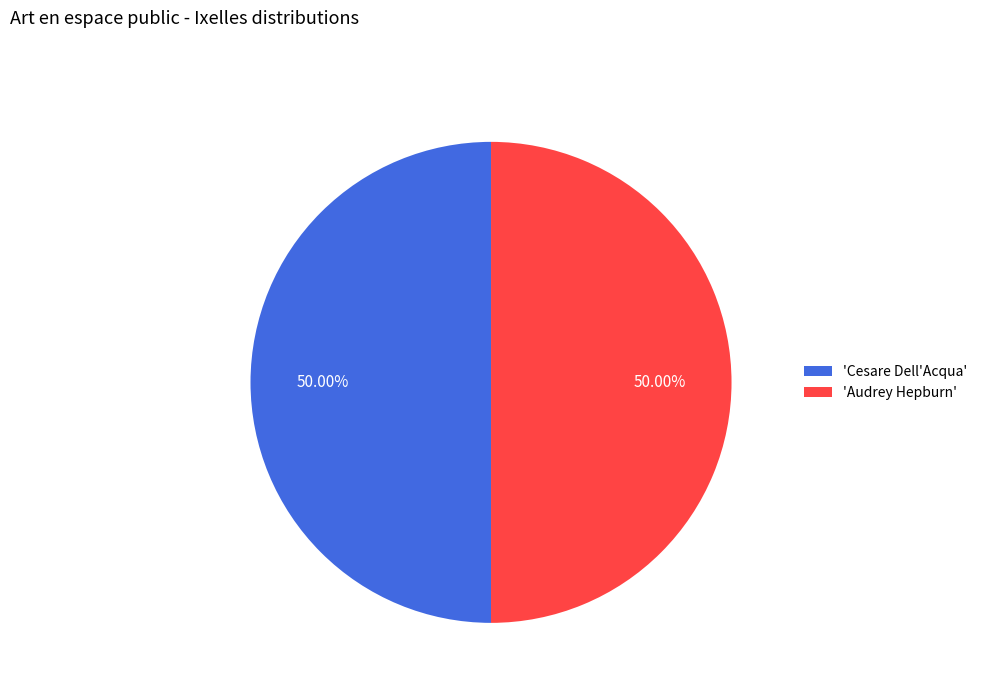

Do 'Audrey Hepburn' and 'Cesare Dell'Acqua' together represent more than half of the pie?

Yes